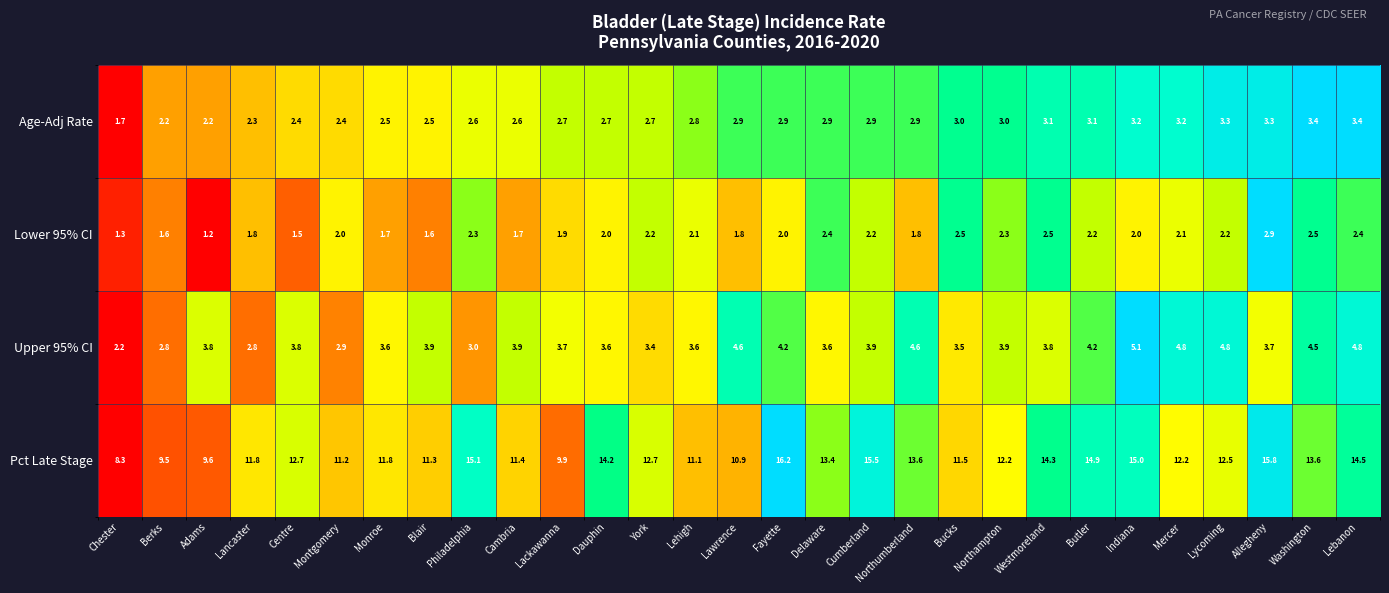

What is the maximum value for Upper 95% CI?

5.1